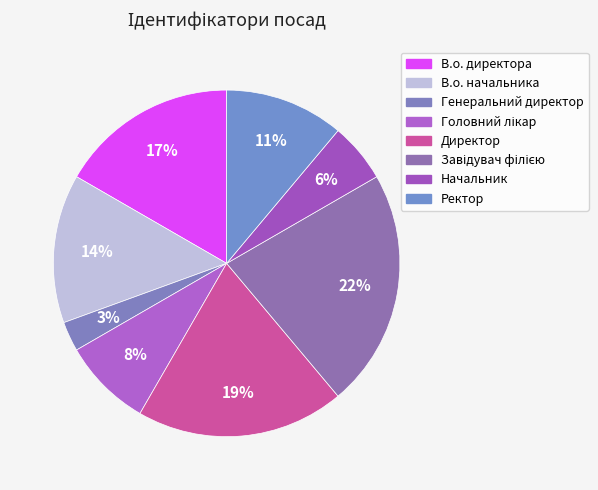

How many segments does this pie chart have?

8